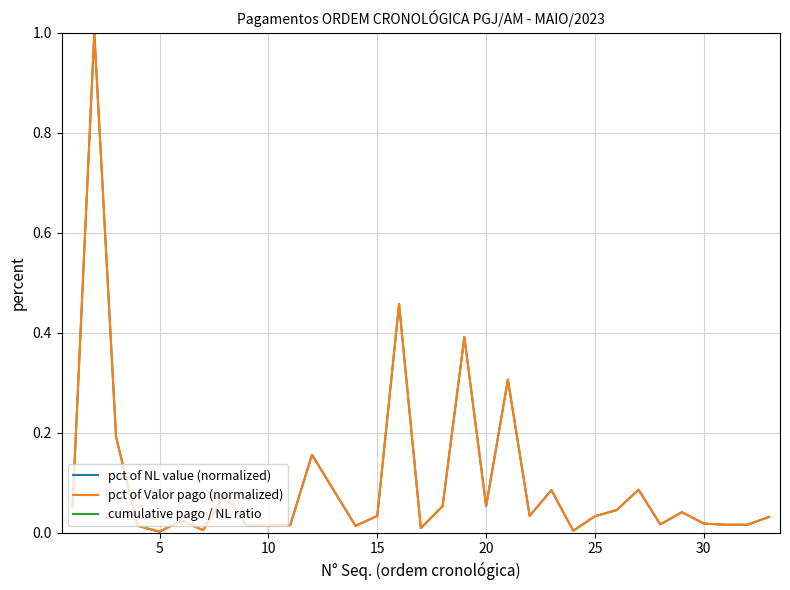

Does the chart display data point markers on the line(s)?

No